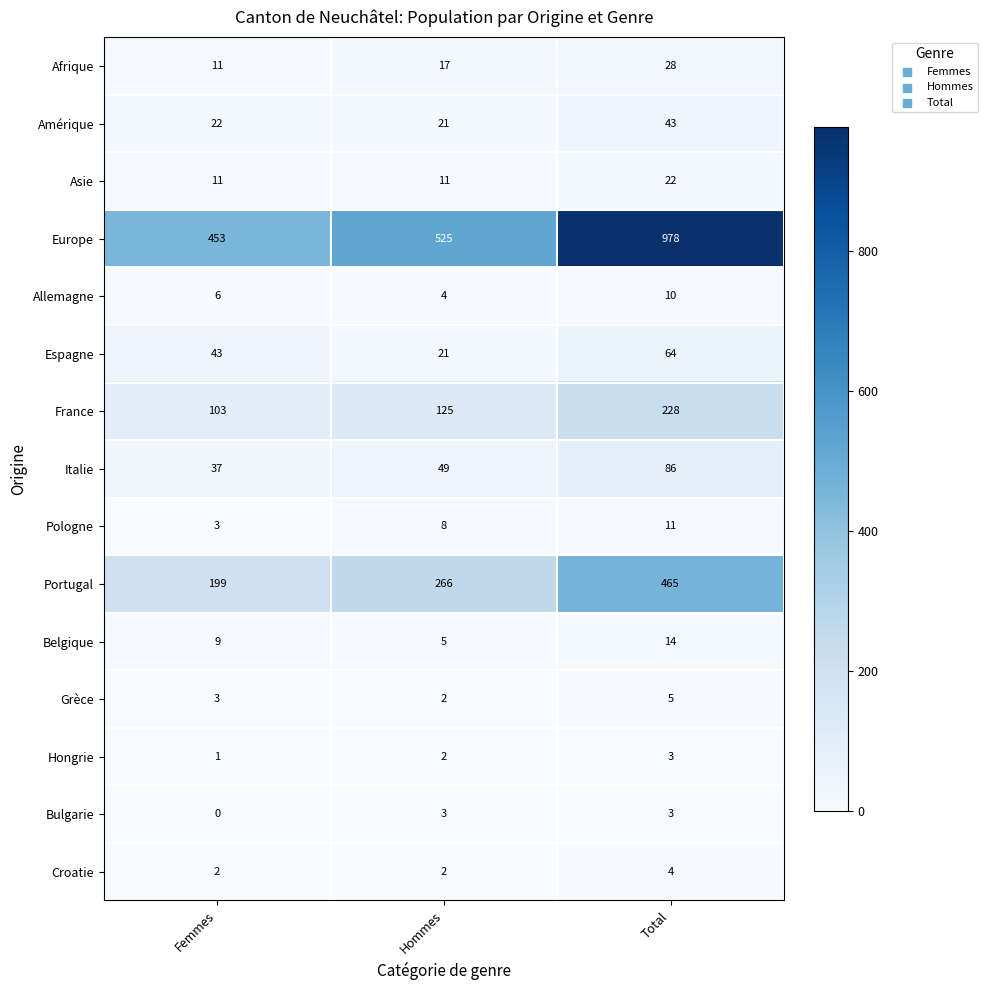

The value of Europe at Femmes is 195. True or false?

False